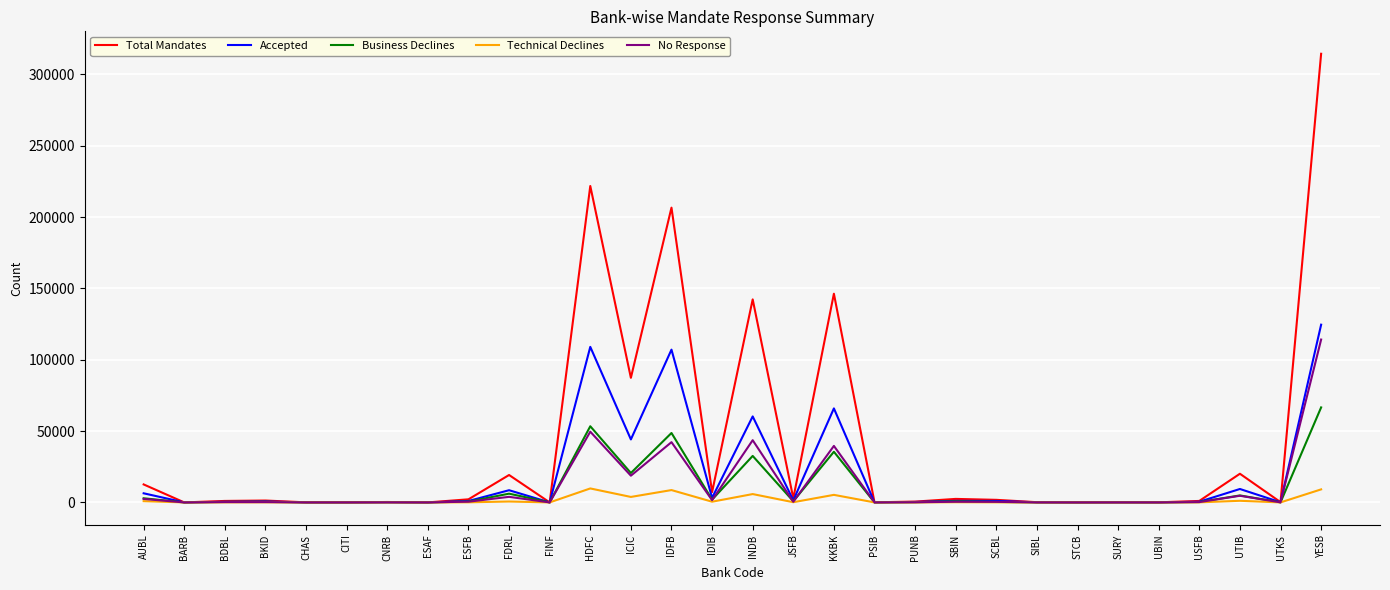

How many lines are shown in the chart?

5